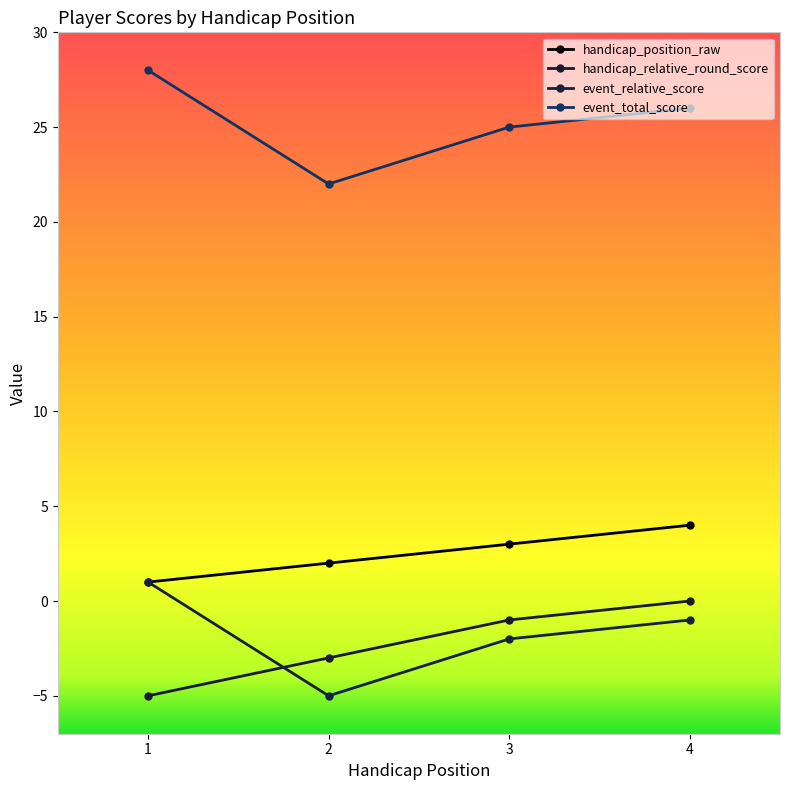

List the series in order of their peak value, highest first.

event_total_score, handicap_position_raw, event_relative_score, handicap_relative_round_score